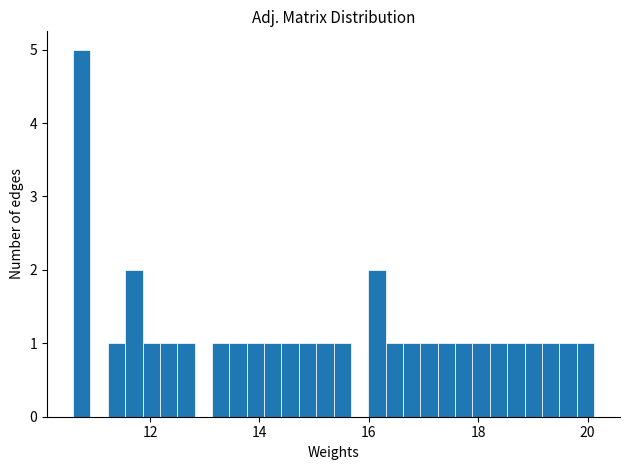

Read against the x-axis, roughly where is the centre of the tallest bar?

10.8